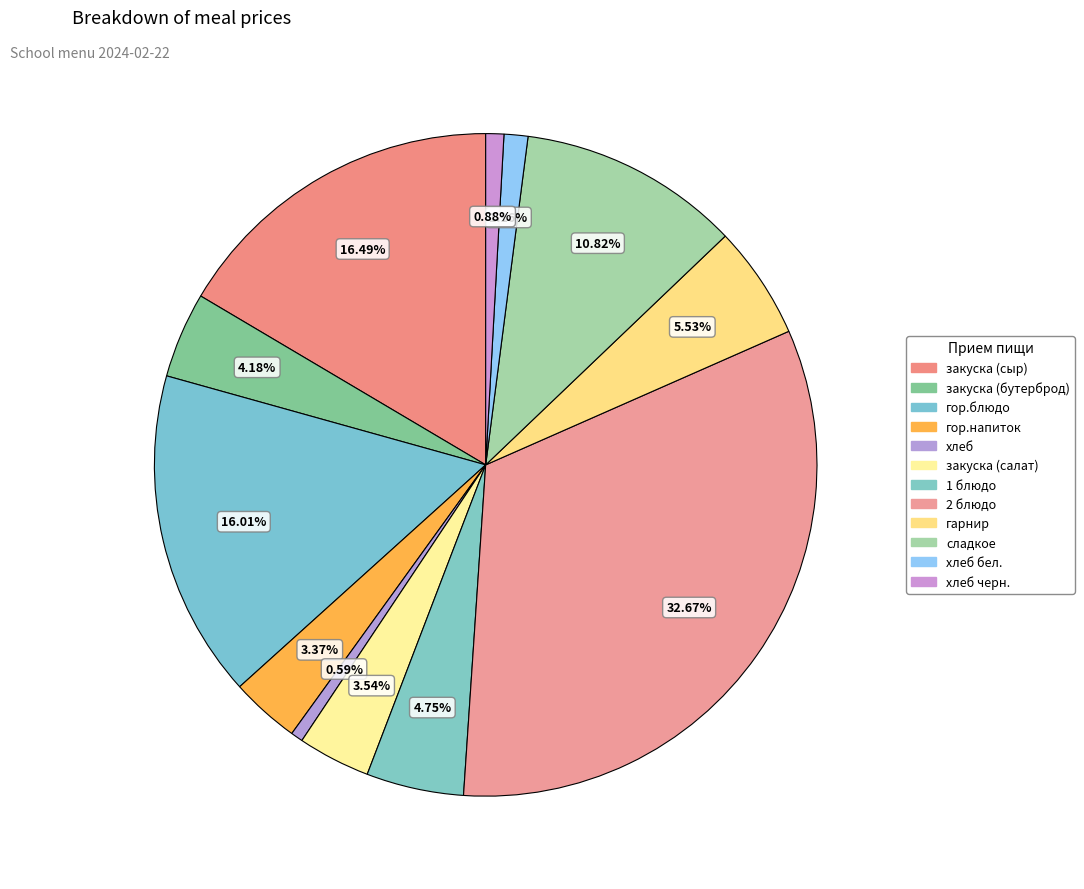

Count the number of slices in the pie.

12